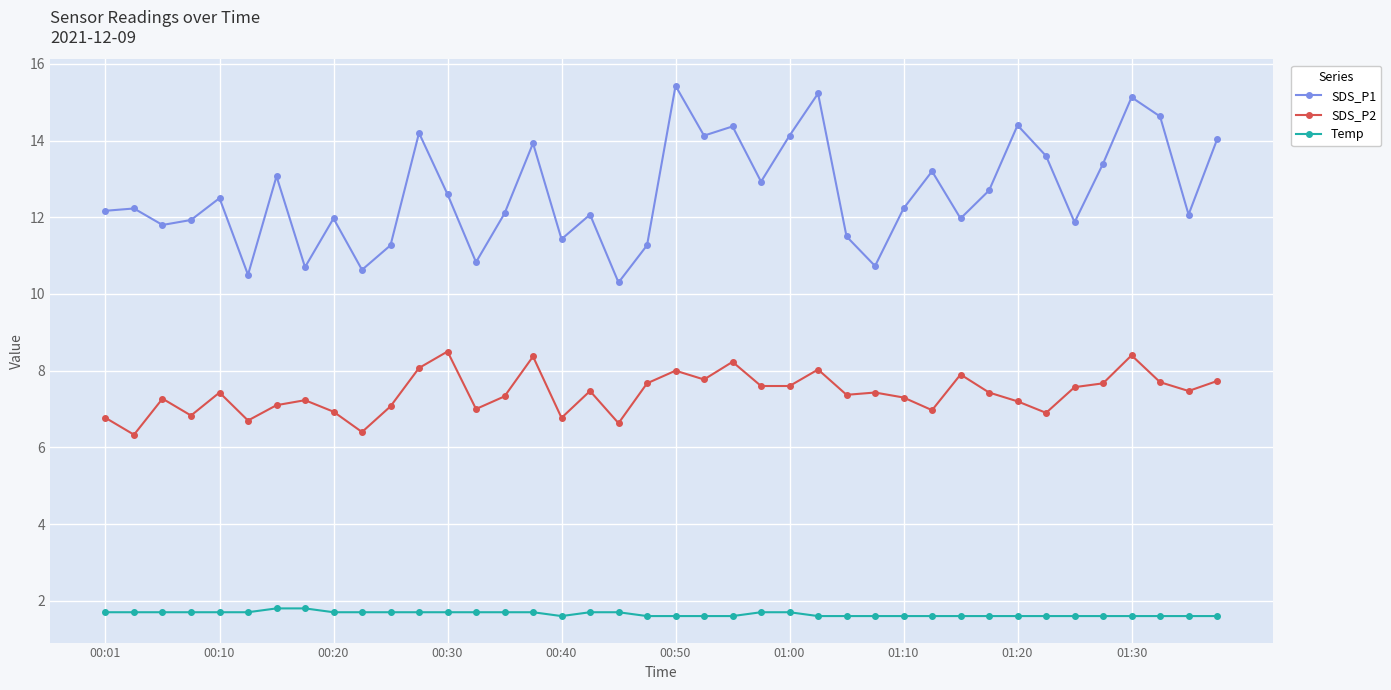

What is the minimum value for Temp?

1.6